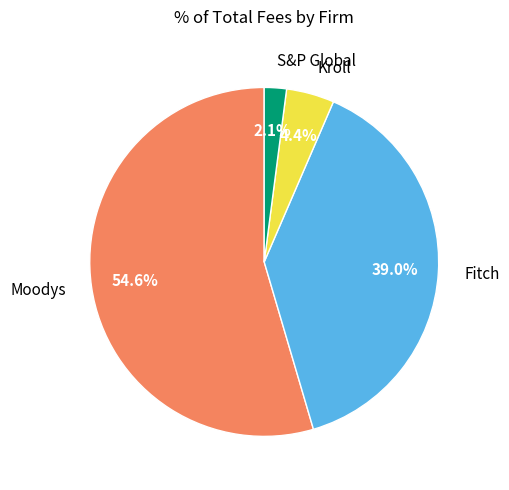

How many segments does this pie chart have?

4